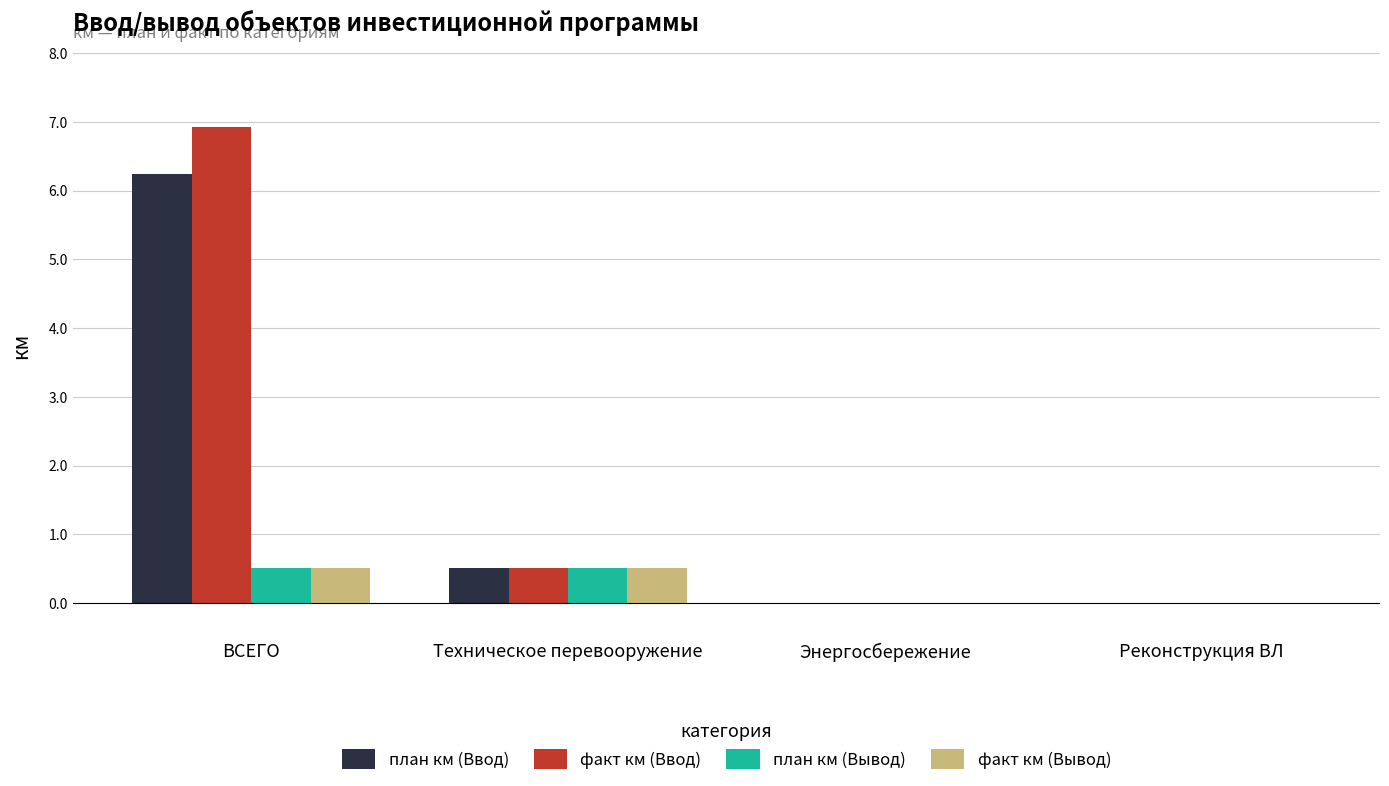

What is the sum of the план км (Ввод) values at Реконструкция ВЛ and ВСЕГО?

6.2